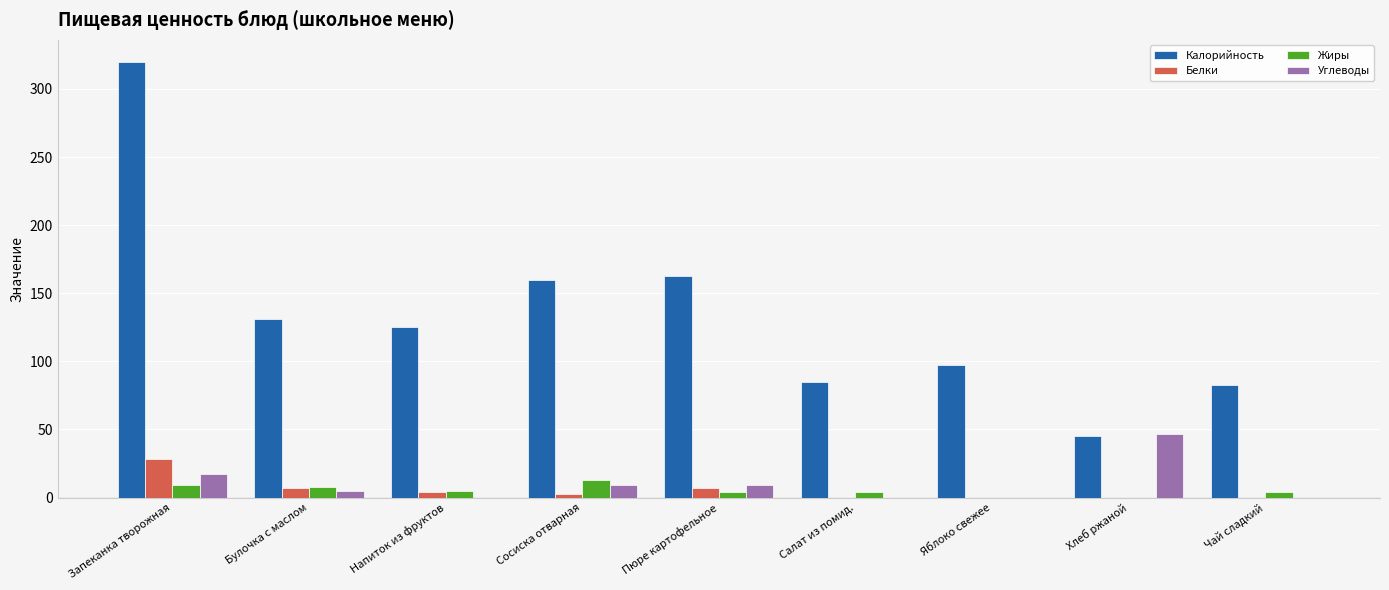

The value of Белки at Салат из помид. is -12. True or false?

False